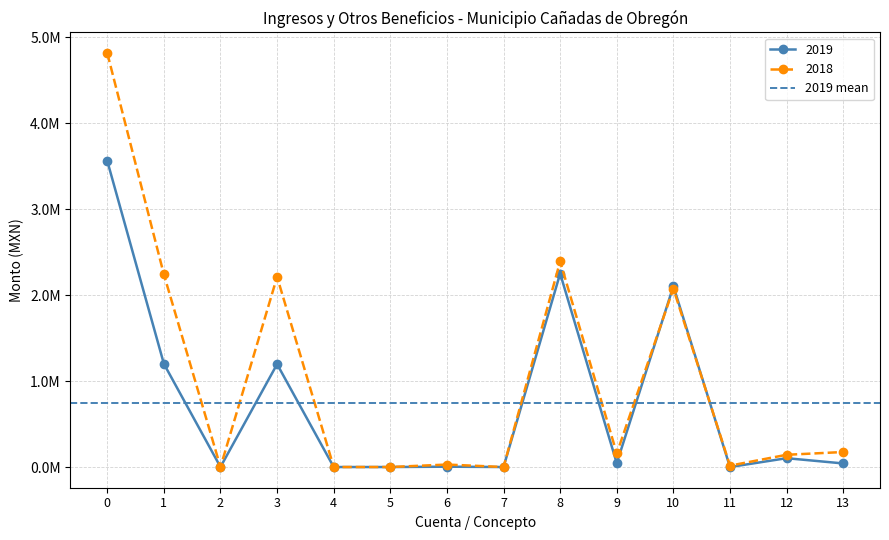

Is the value of 2018 at 11 greater than the value of 2019 at 8?

No